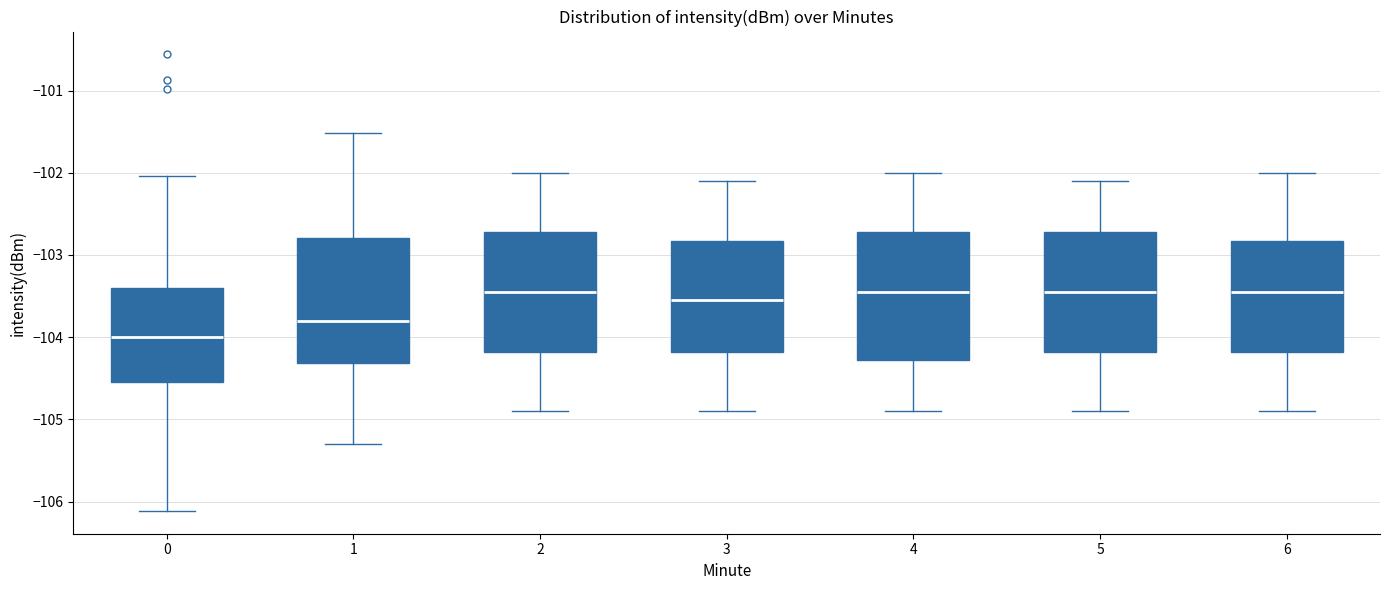

Where is the upper edge of the box at x = 5 on the y-axis? The values are not printed on the chart, so give them approximately, as read against the axis.

-102.7